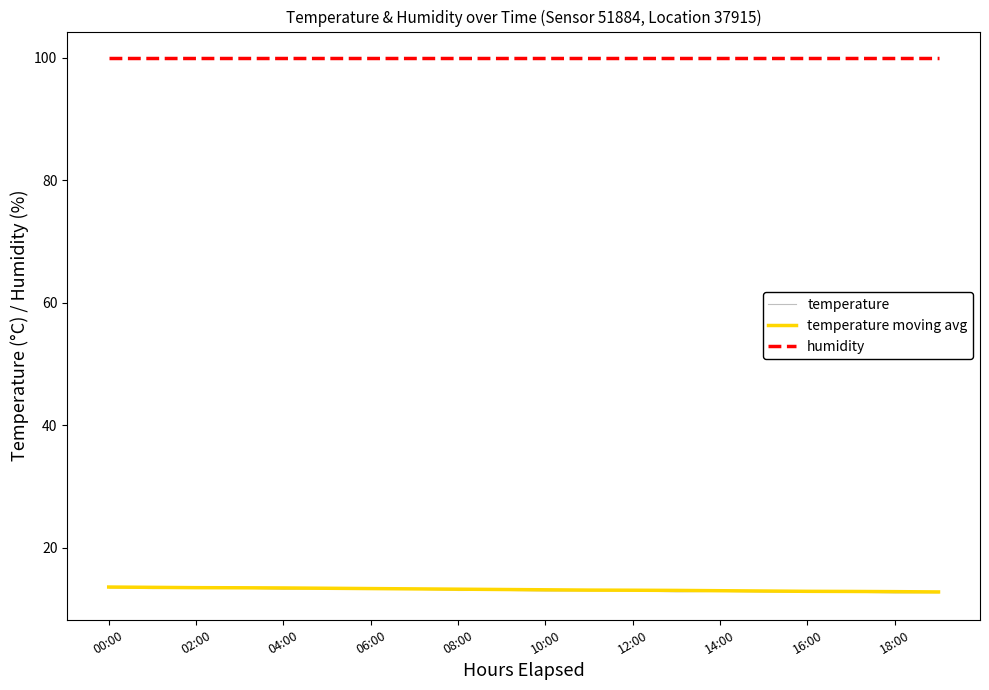

What is the maximum value for temperature moving avg?

13.6